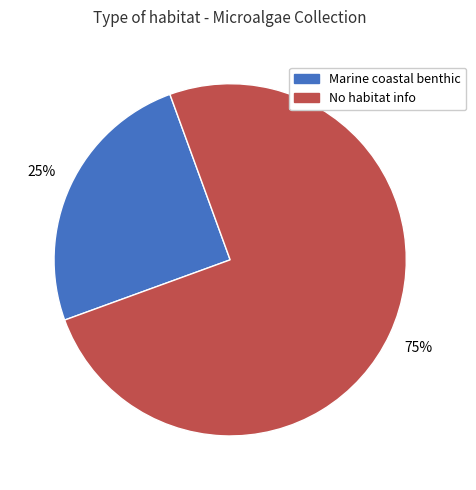

To the nearest percent, what is the average slice percentage?

50%